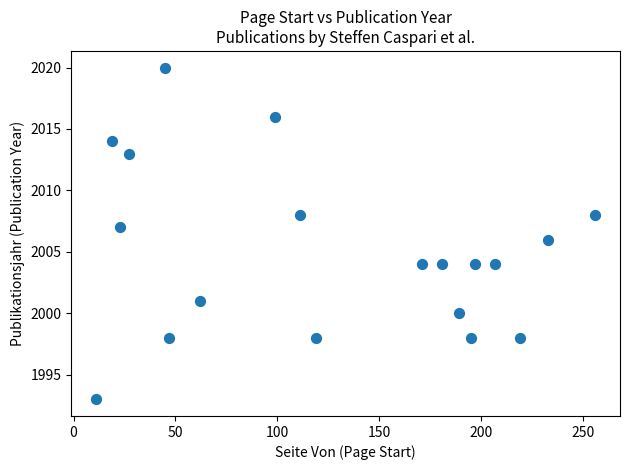

What is the range of X values (max minus min)?

245